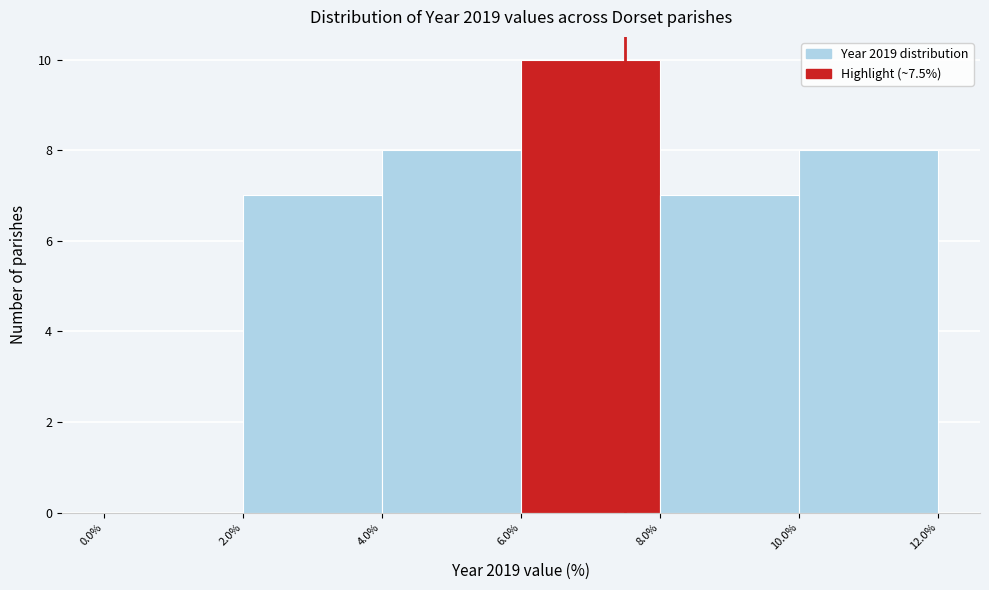

Over which range of the x-axis is the bar tallest?

6.0% to 8.0%